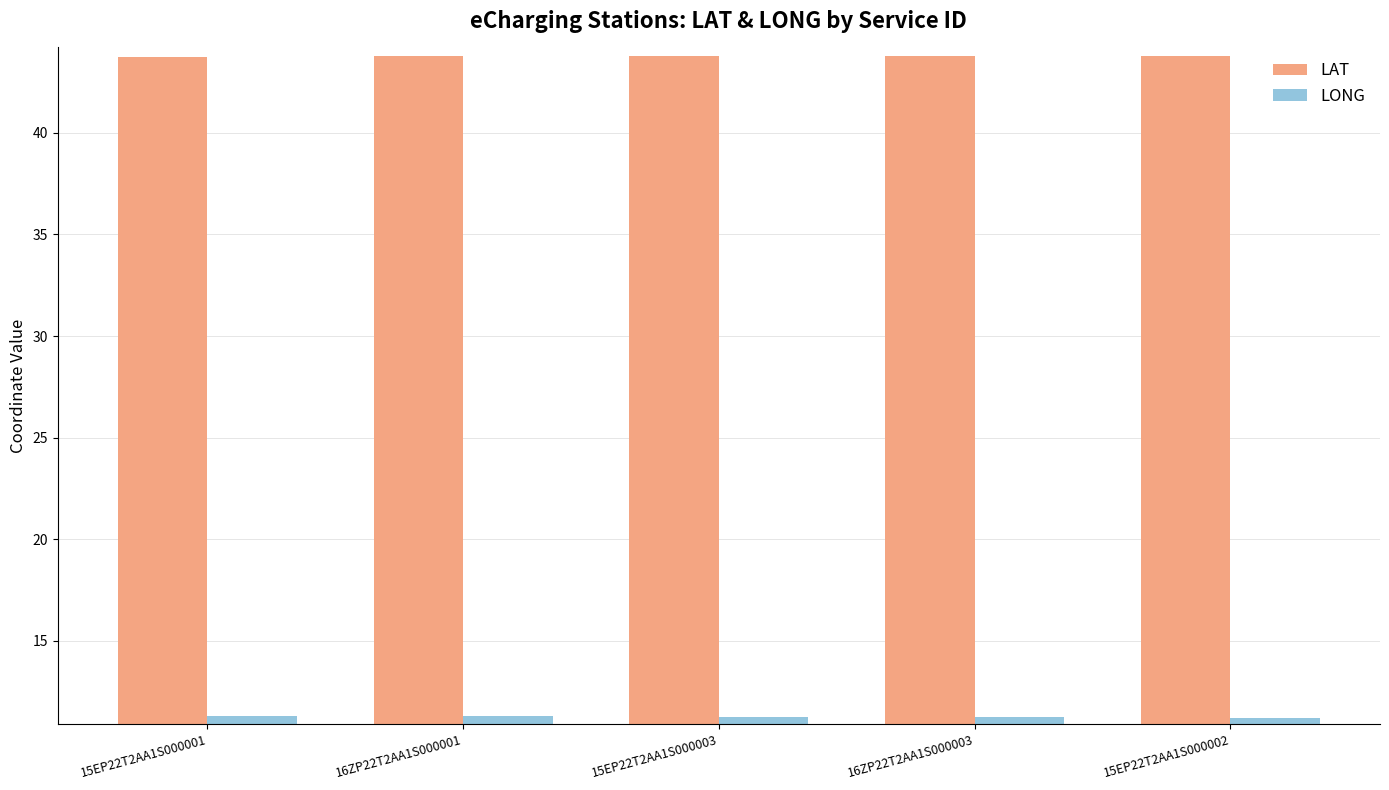

List the series in order of their peak value, highest first.

LAT, LONG